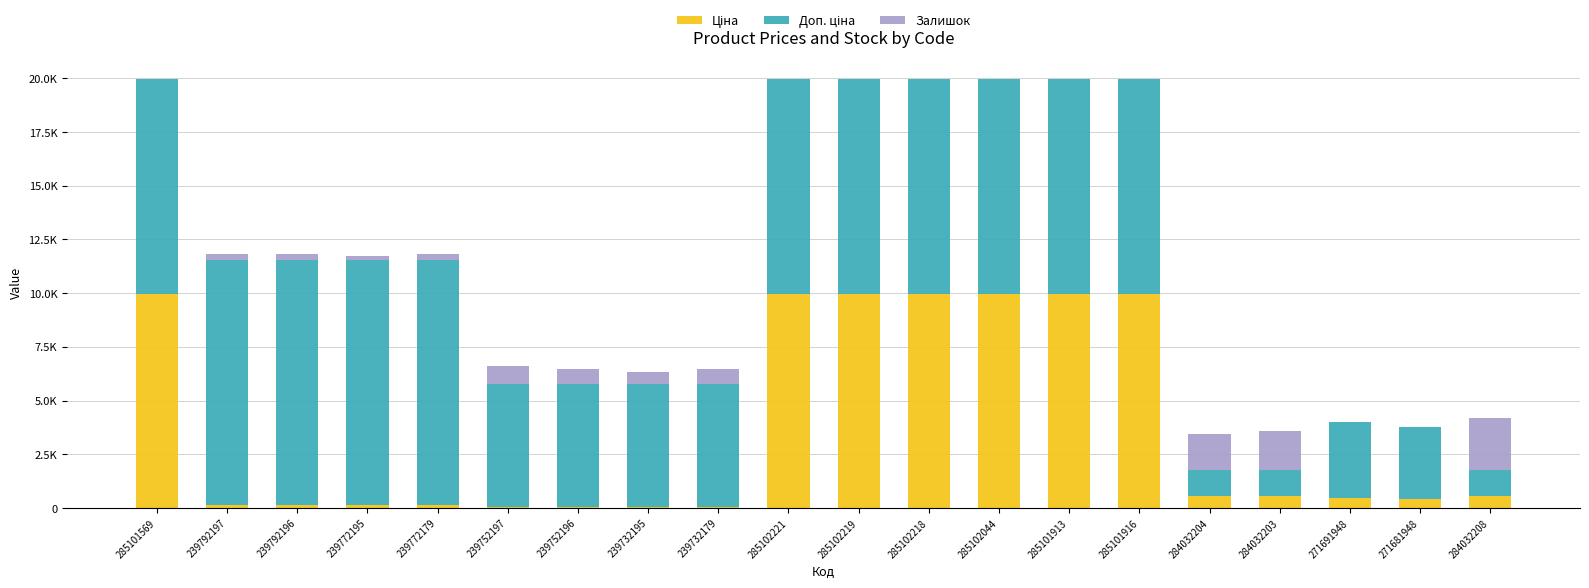

Where does the Доп. ціна series first go above 9974?

285101569